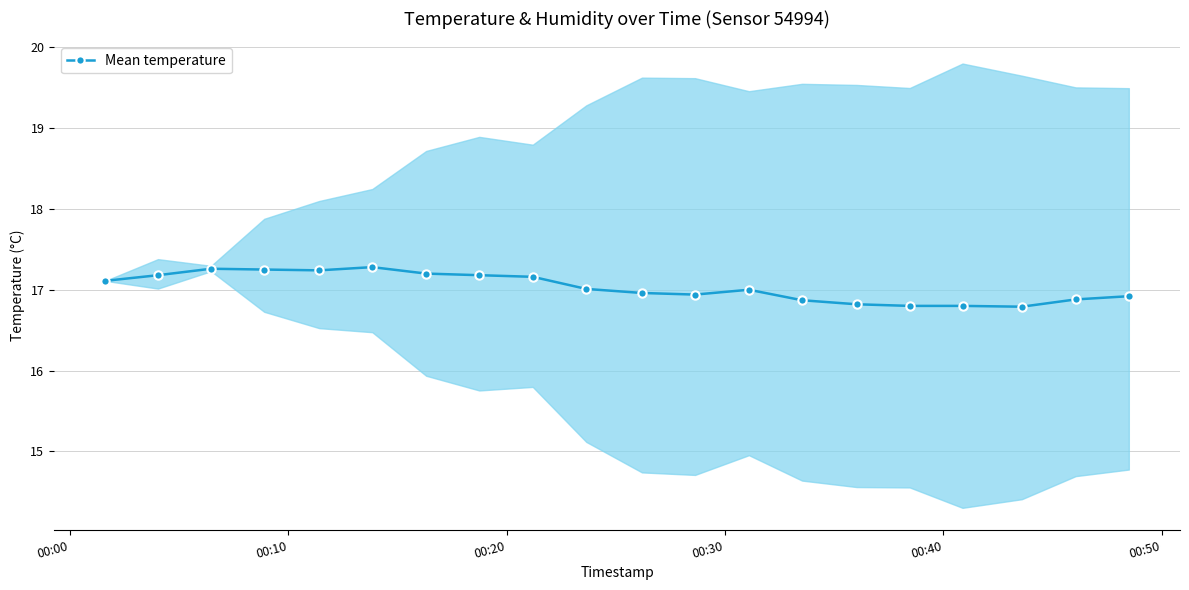

What is the value of the Mean temperature point at the 14th from the left?

16.9